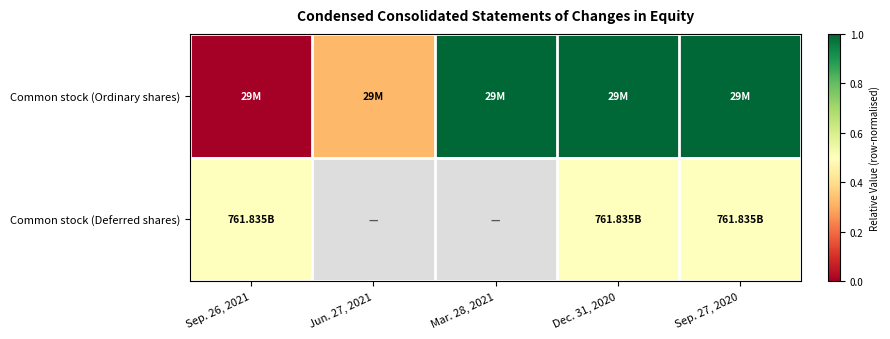

List the labels in order of Common stock (Ordinary shares) value, smallest first.

Sep. 26, 2021, Jun. 27, 2021, Mar. 28, 2021, Dec. 31, 2020, Sep. 27, 2020